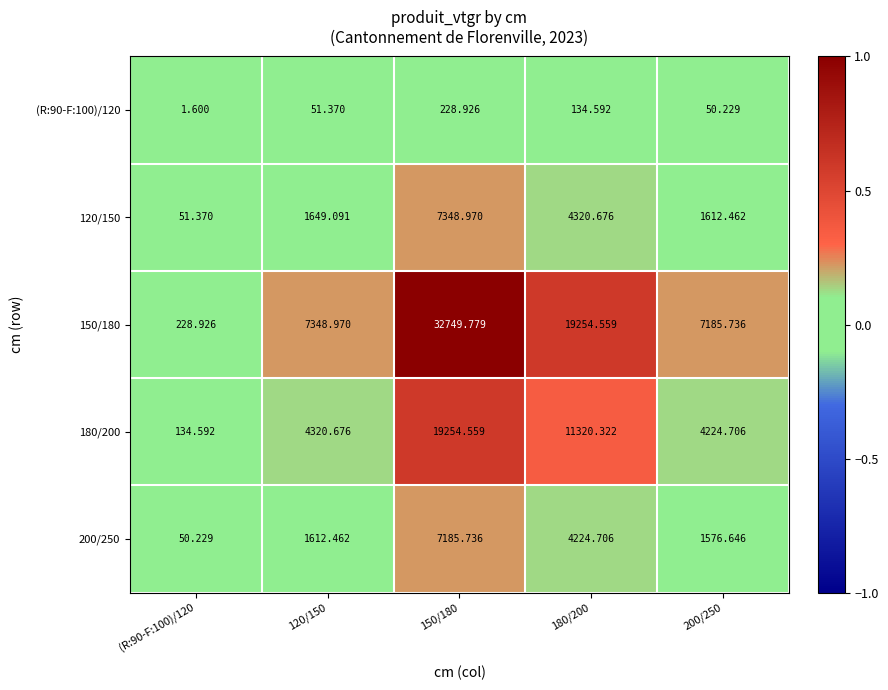

What is the difference between the highest and lowest values at 120/150?

7297.6